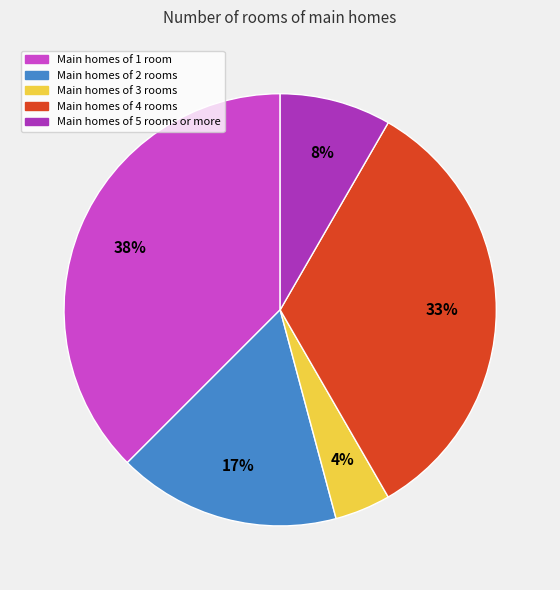

To the nearest percent, what is the difference between the largest and smallest slice percentages?

33%